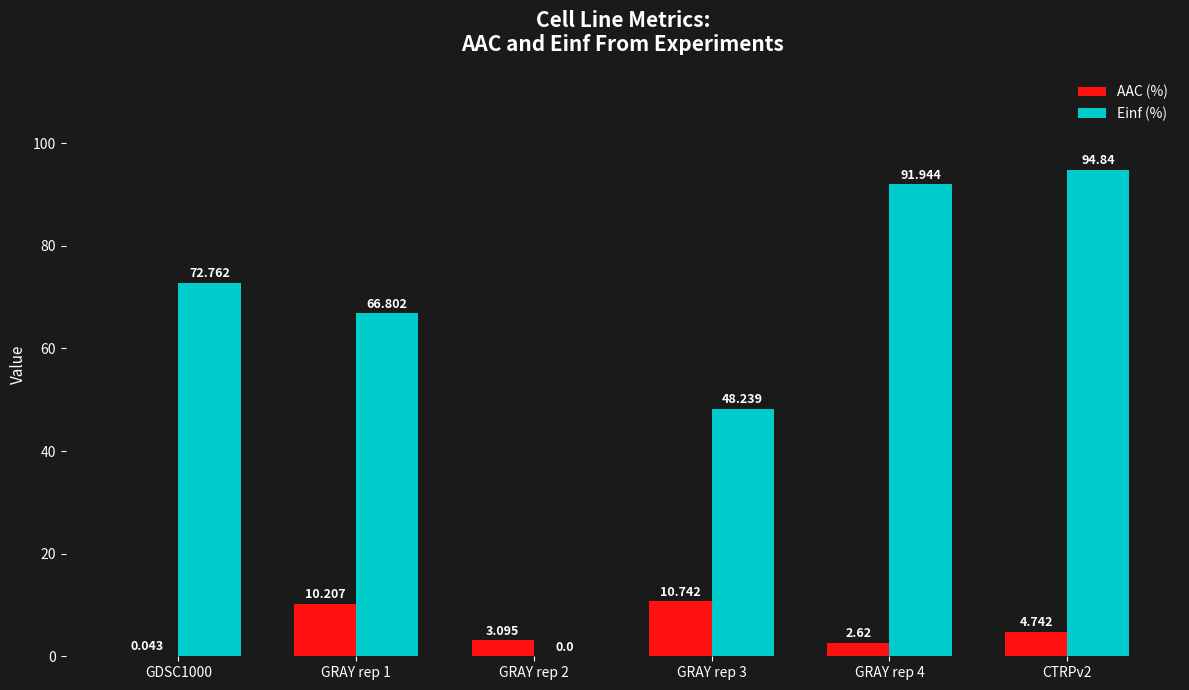

Are the bars grouped side by side (vs. stacked)?

Yes